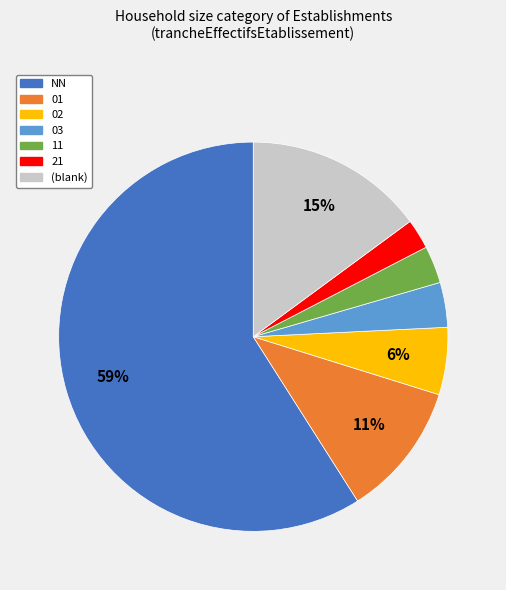

To the nearest percent, what is the difference between the largest and smallest slice percentages?

57%